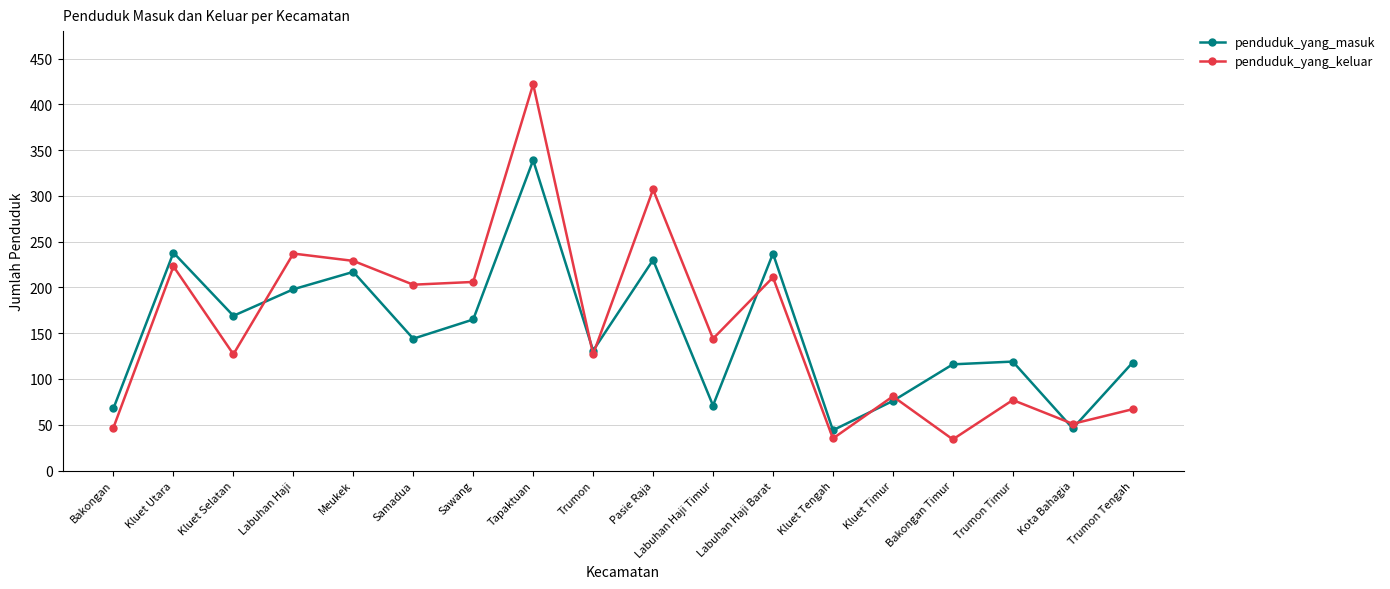

Which series has the largest total across all categories?

penduduk_yang_keluar